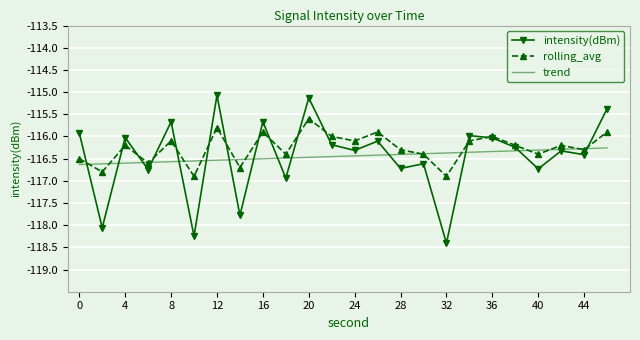

True or false: intensity(dBm) has more than 1 interior local peaks.

True